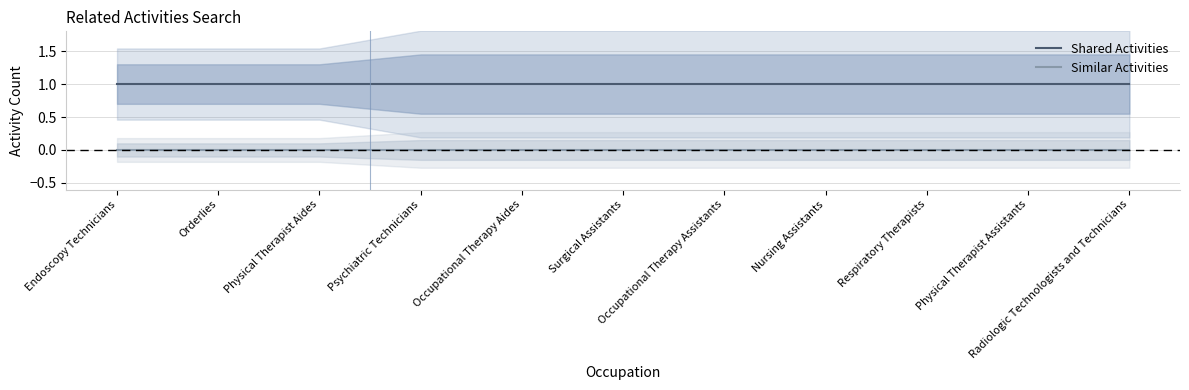

Which category has the lowest value in the Shared Activities series?

Endoscopy Technicians